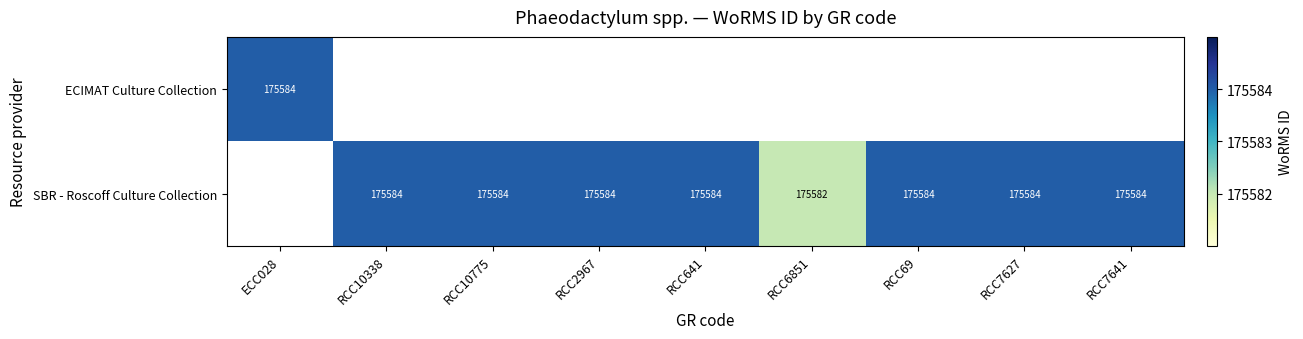

What is the sum of the SBR - Roscoff Culture Collection values at RCC69 and RCC7641?

351168